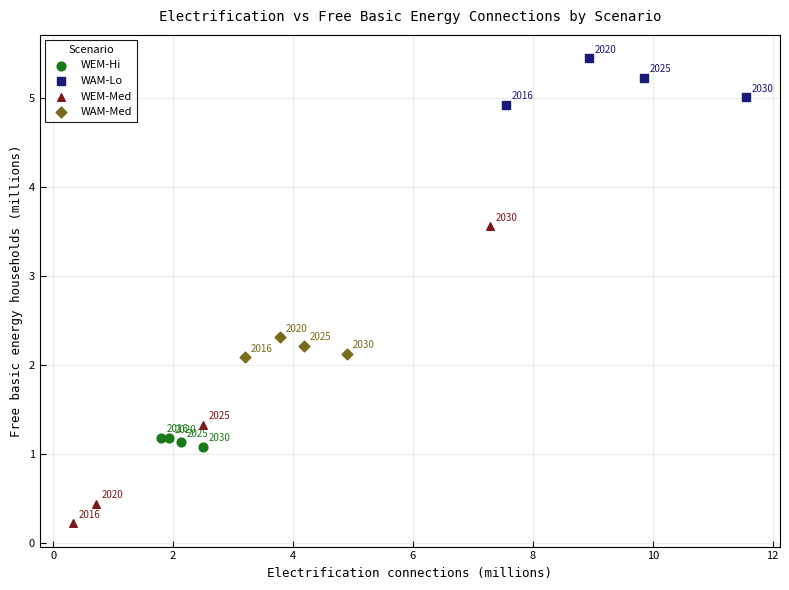

What are all the series names shown in the legend?

WEM-Hi, WAM-Lo, WEM-Med, WAM-Med